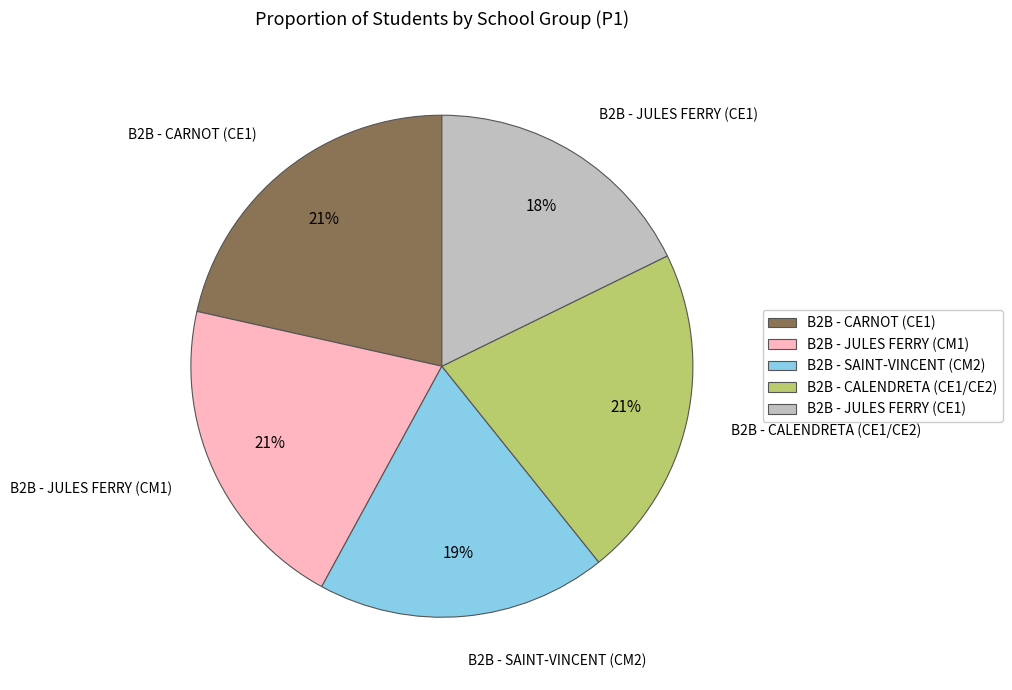

Do B2B - SAINT-VINCENT (CM2) and B2B - JULES FERRY (CM1) together represent more than half of the pie?

No